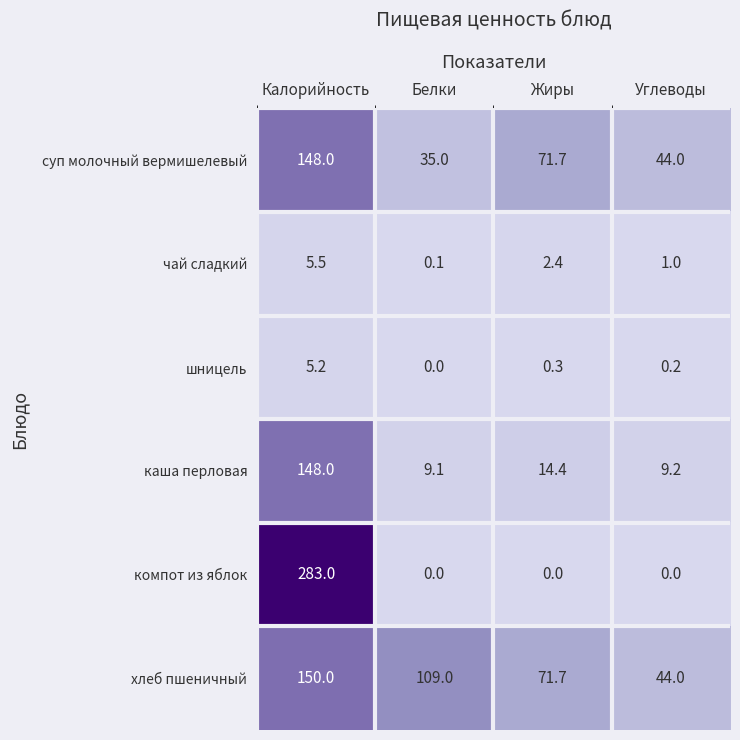

At which category is the sum across all series the highest?

Калорийность